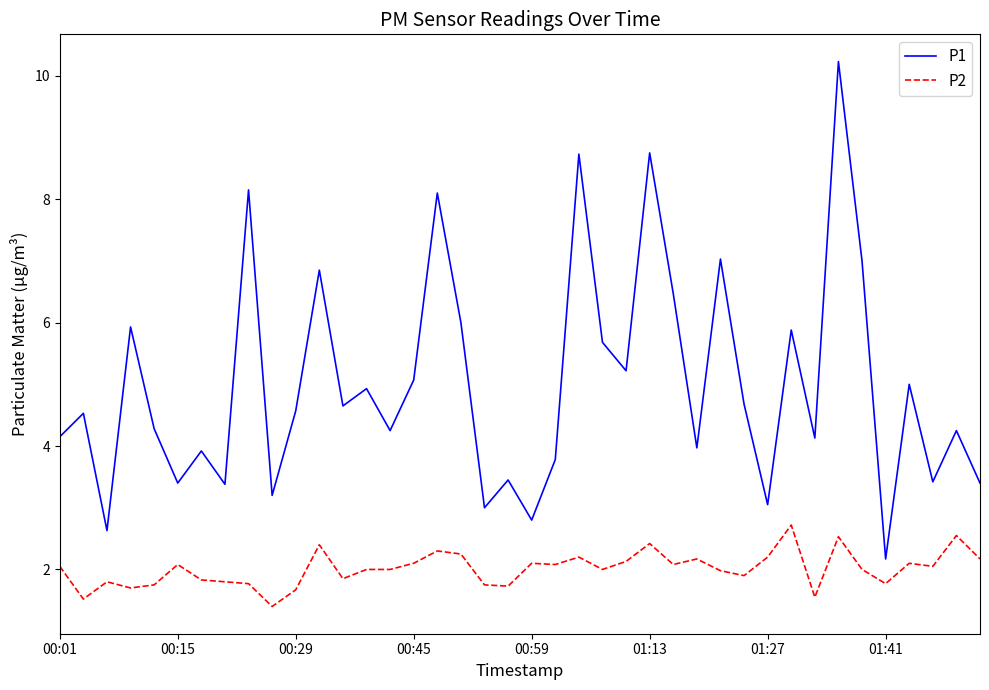

Which series has the largest total across all categories?

P1